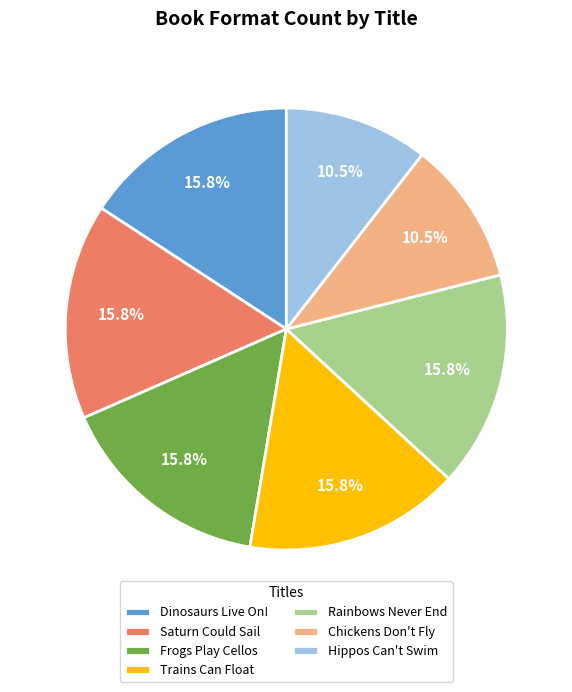

Approximately how many times larger is the value at Trains Can Float compared to Hippos Can't Swim?

1.5